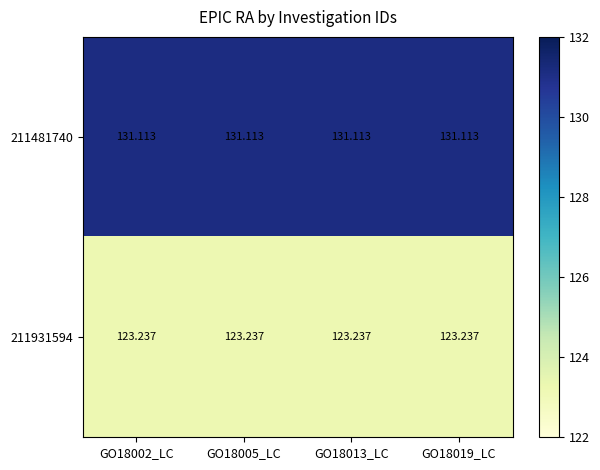

Is the value of 211931594 at GO18005_LC greater than the value of 211481740 at GO18005_LC?

No